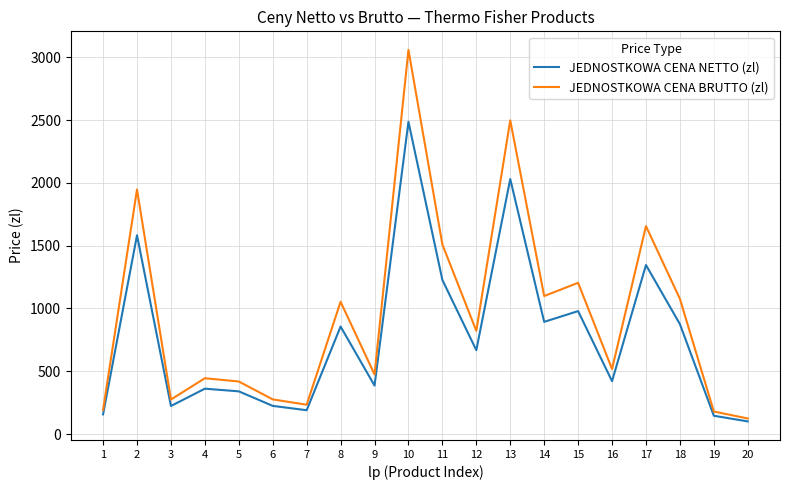

Which series changed the most between 2 and 4?

JEDNOSTKOWA CENA BRUTTO (zl)